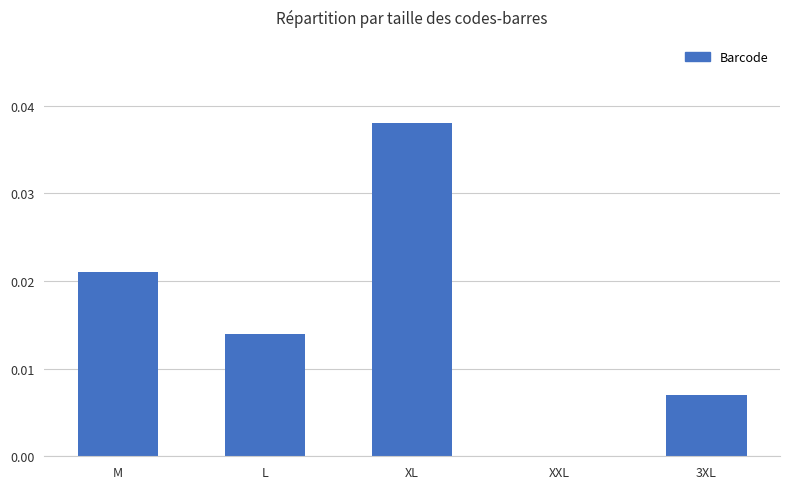

At which label is the value closest to 0?

XXL